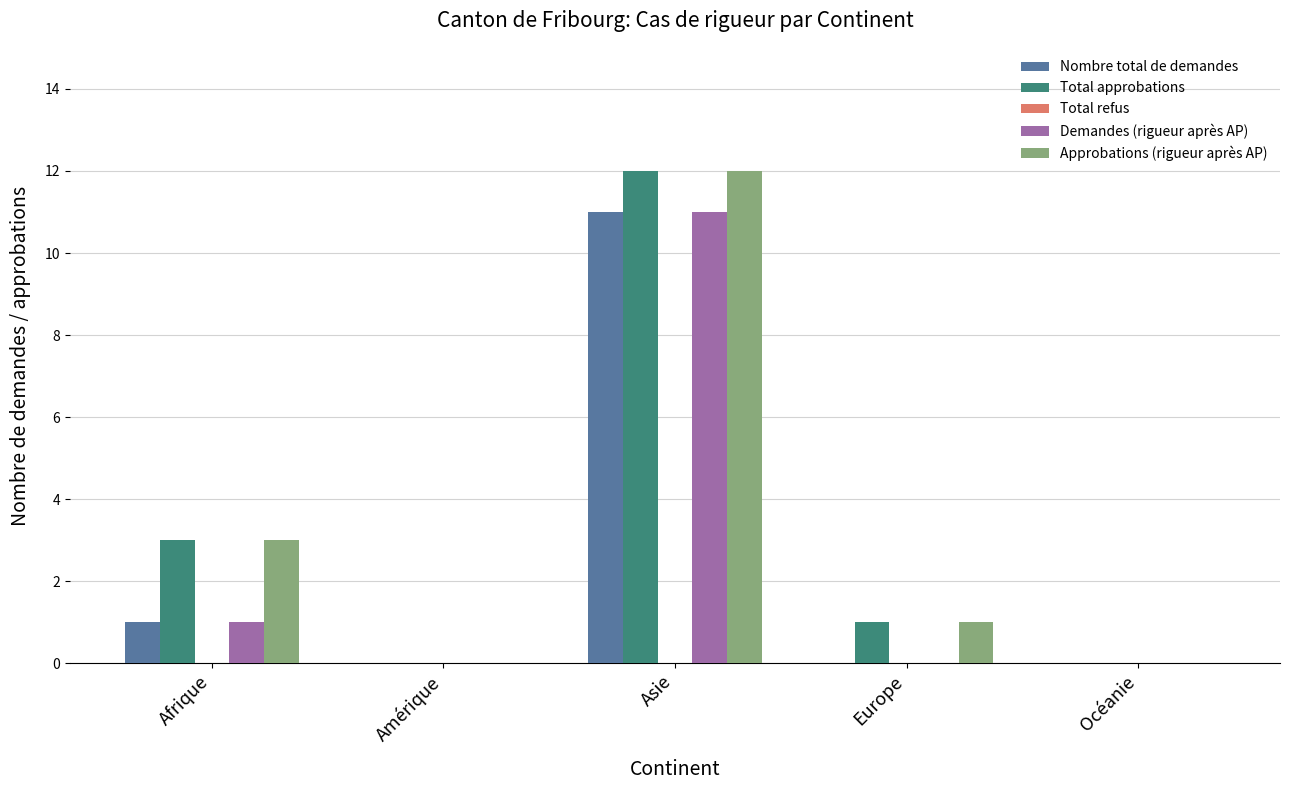

Is the value of Nombre total de demandes at Afrique greater than the value of Total approbations at Asie?

No